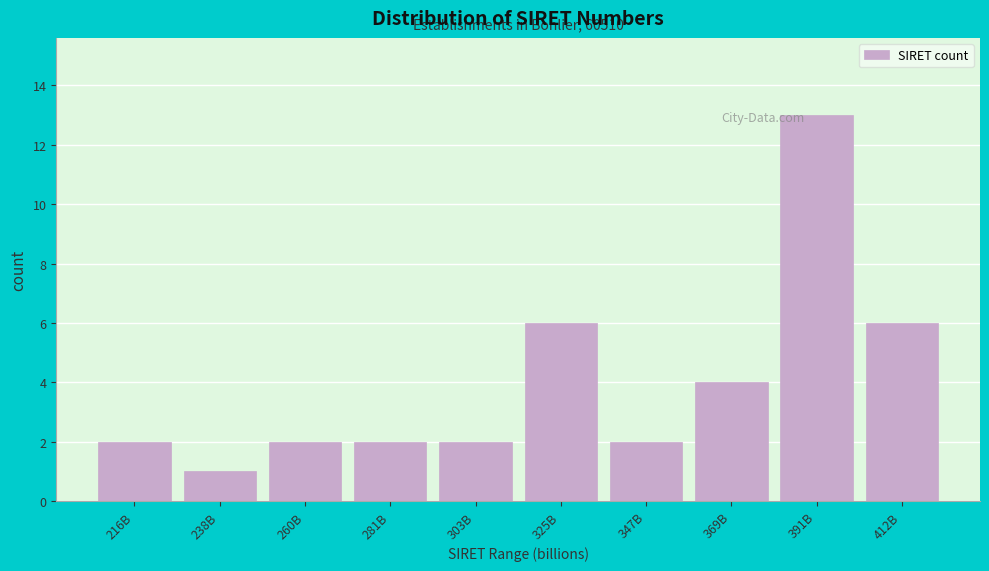

Reading left to right, extract all data points from this chart.

216B=2	238B=1	260B=2	281B=2	303B=2	325B=6	347B=2	369B=4	391B=13	412B=6